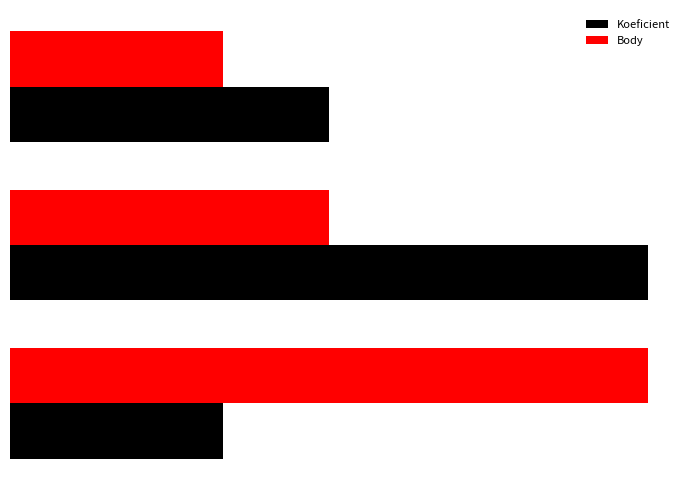

What is the lowest value of the Body series?

2